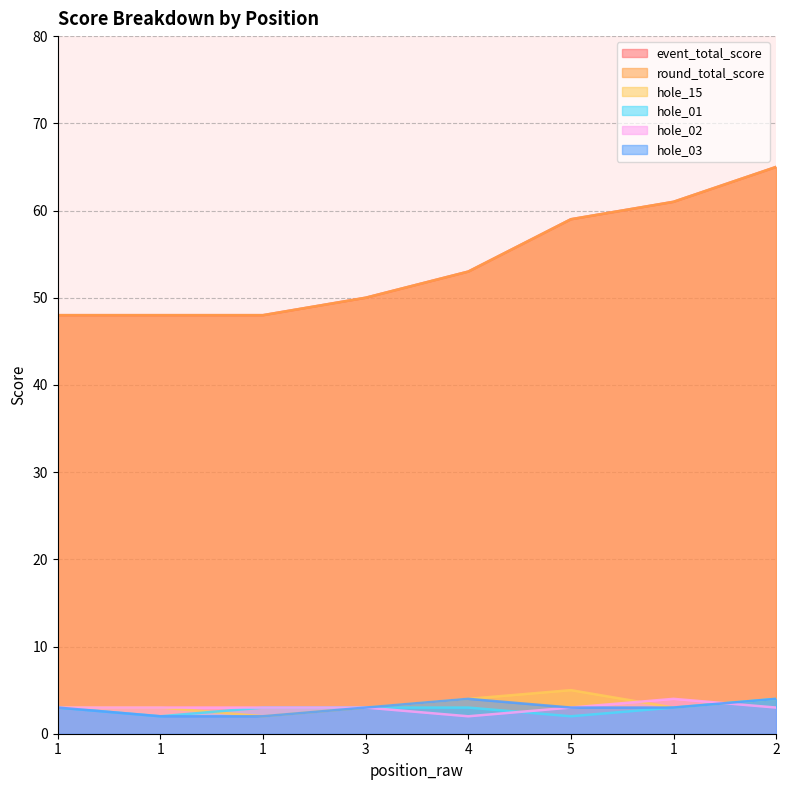

What is the difference between the hole_01 values at 4 and 1?

1